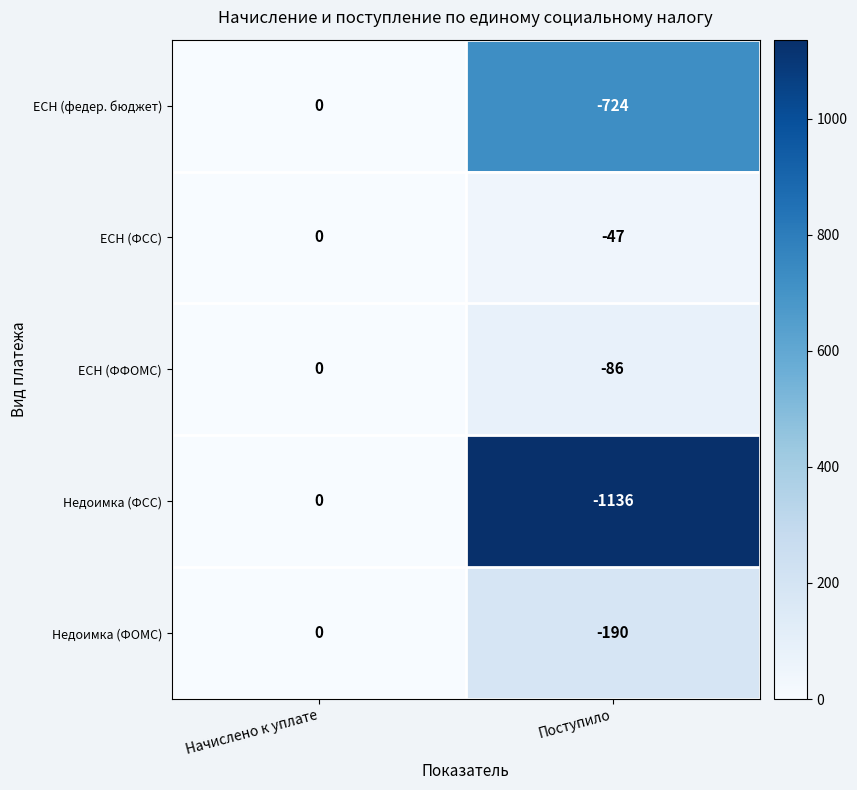

What is the total value across all series at Поступило?

-2183